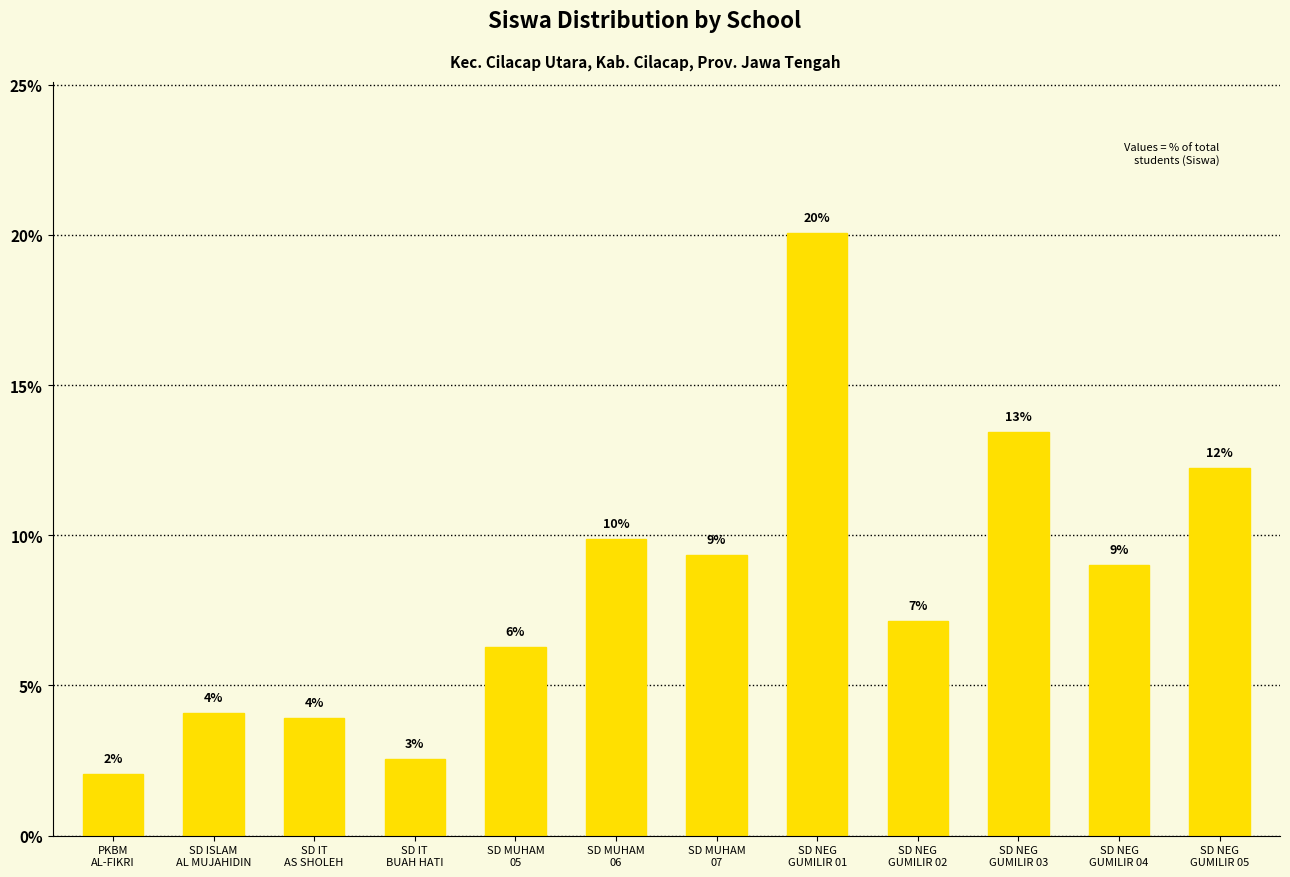

List the labels in order of value, largest first.

SD NEG
GUMILIR 01, SD NEG
GUMILIR 03, SD NEG
GUMILIR 05, SD MUHAM
06, SD MUHAM
07, SD NEG
GUMILIR 04, SD NEG
GUMILIR 02, SD MUHAM
05, SD ISLAM
AL MUJAHIDIN, SD IT
AS SHOLEH, SD IT
BUAH HATI, PKBM
AL-FIKRI